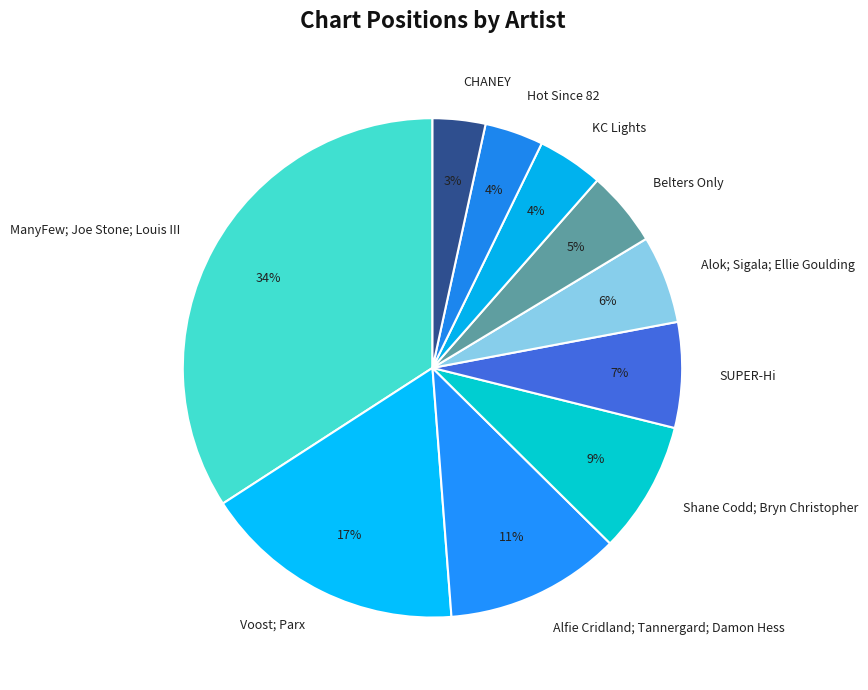

Between Shane Codd; Bryn Christopher and Hot Since 82, which is larger?

Shane Codd; Bryn Christopher